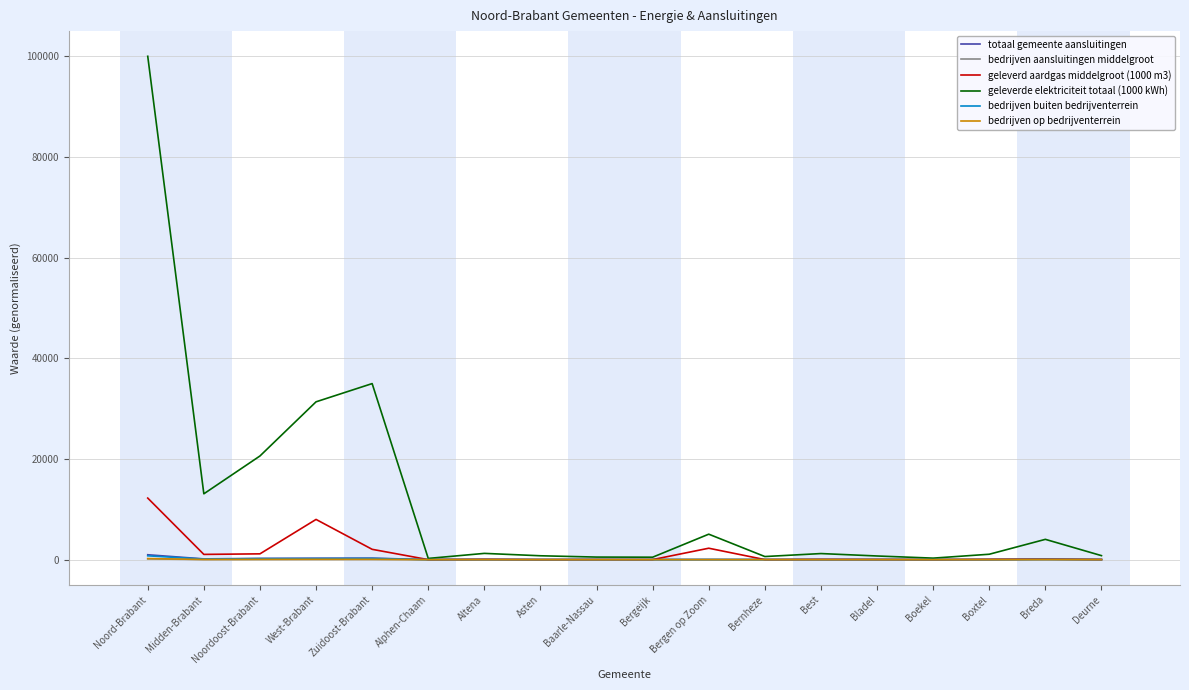

True or false: bedrijven buiten bedrijventerrein and bedrijven op bedrijventerrein intersect in this chart.

False